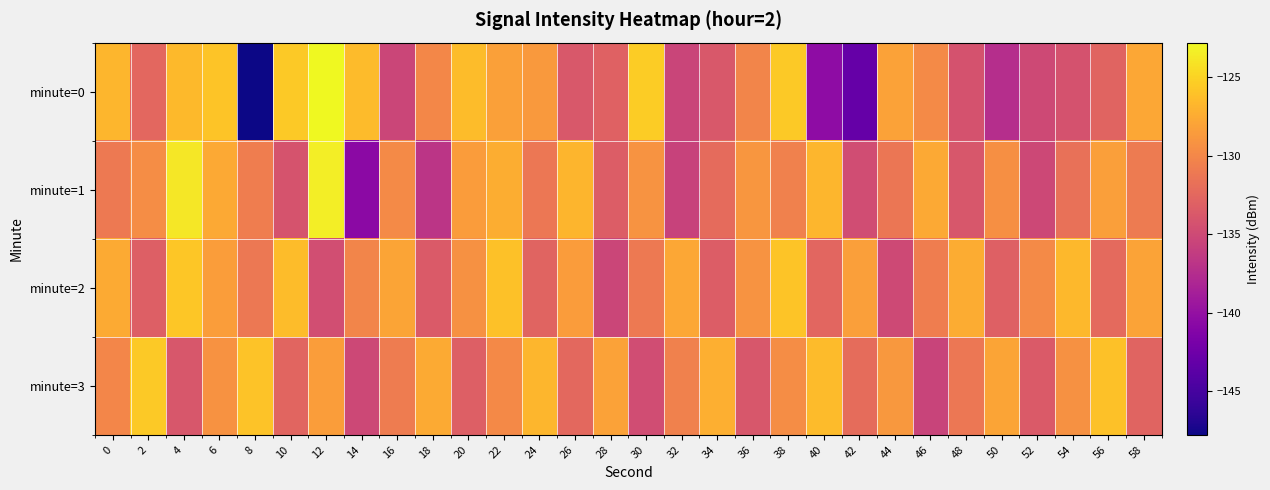

At which category is the sum across all series the highest?

12